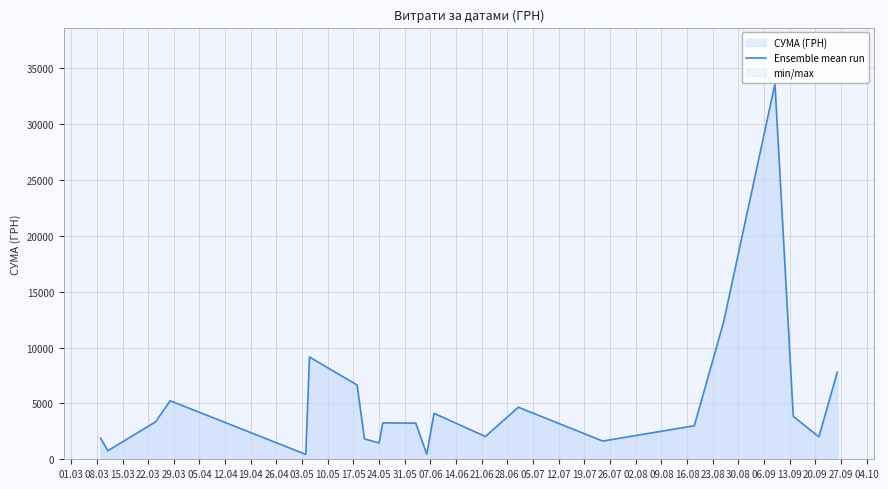

What is the difference between the maximum and minimum values?

33158.0